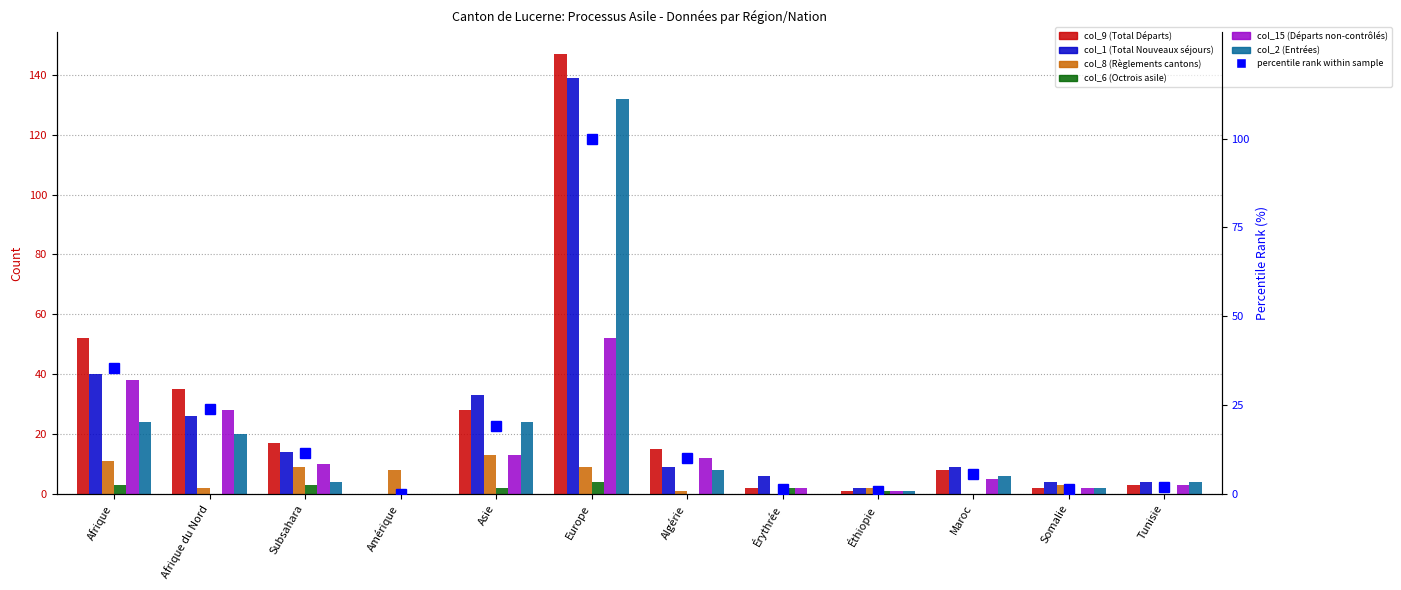

How many data points in col_2 (Entrées) are less than 6?

6